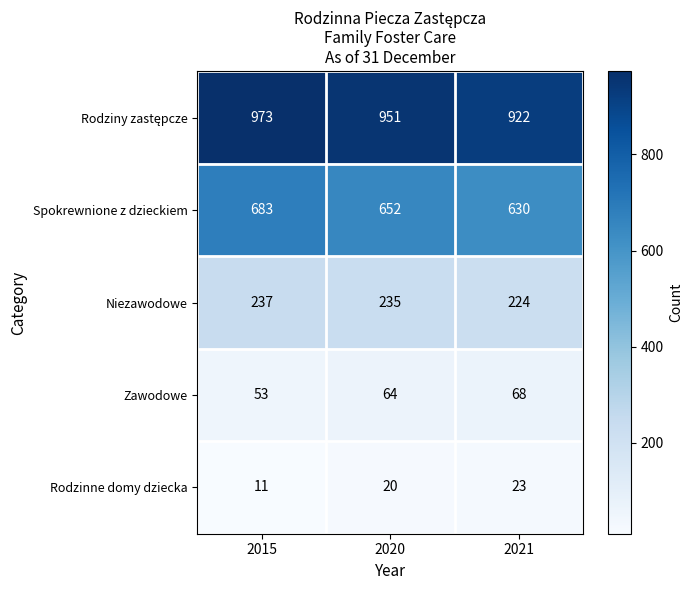

What is the sum of all Niezawodowe values?

696